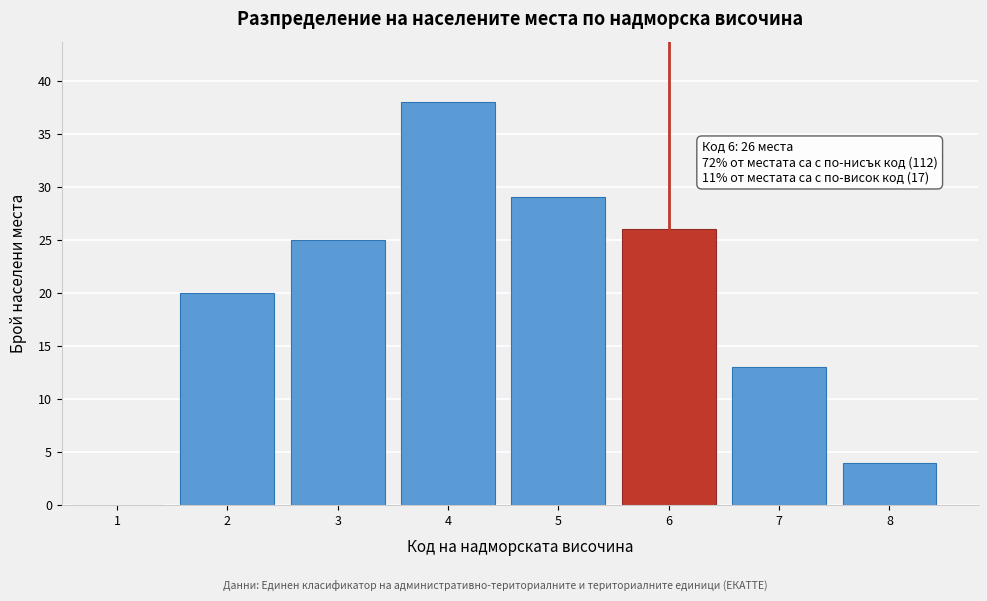

Reading left to right, what are all the values shown in this chart?

1=0	2=20	3=25	4=38	5=29	6=26	7=13	8=4